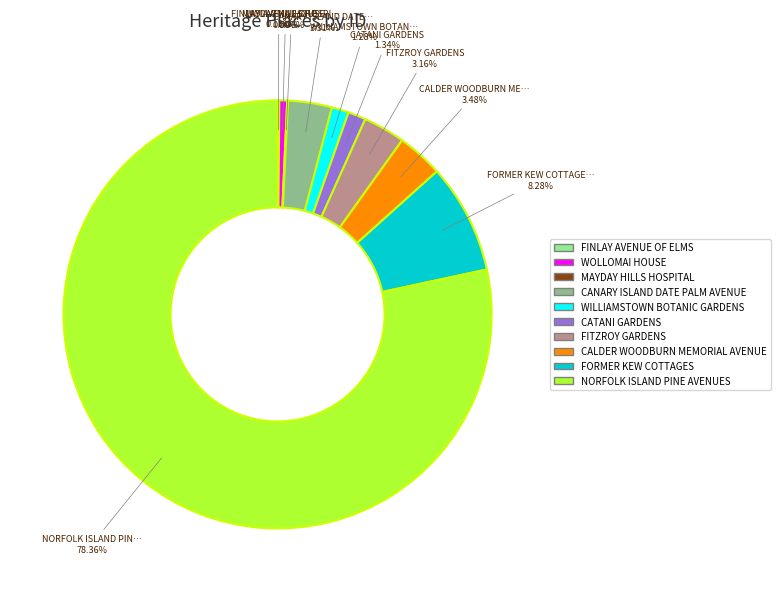

Which has a higher value, WILLIAMSTOWN BOTANIC GARDENS or WOLLOMAI HOUSE?

WILLIAMSTOWN BOTANIC GARDENS